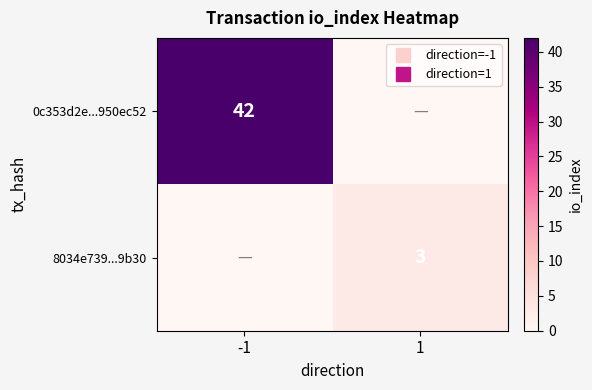

At which category is the sum across all series the highest?

-1